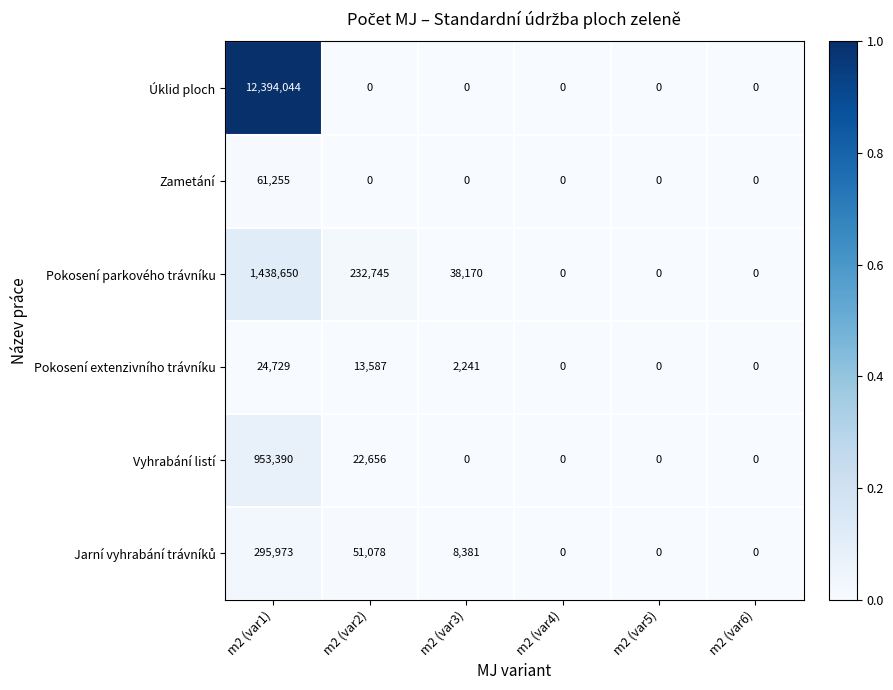

The Pokosení extenzivního trávníku series shows 0 at m2 (var5). True or false?

True